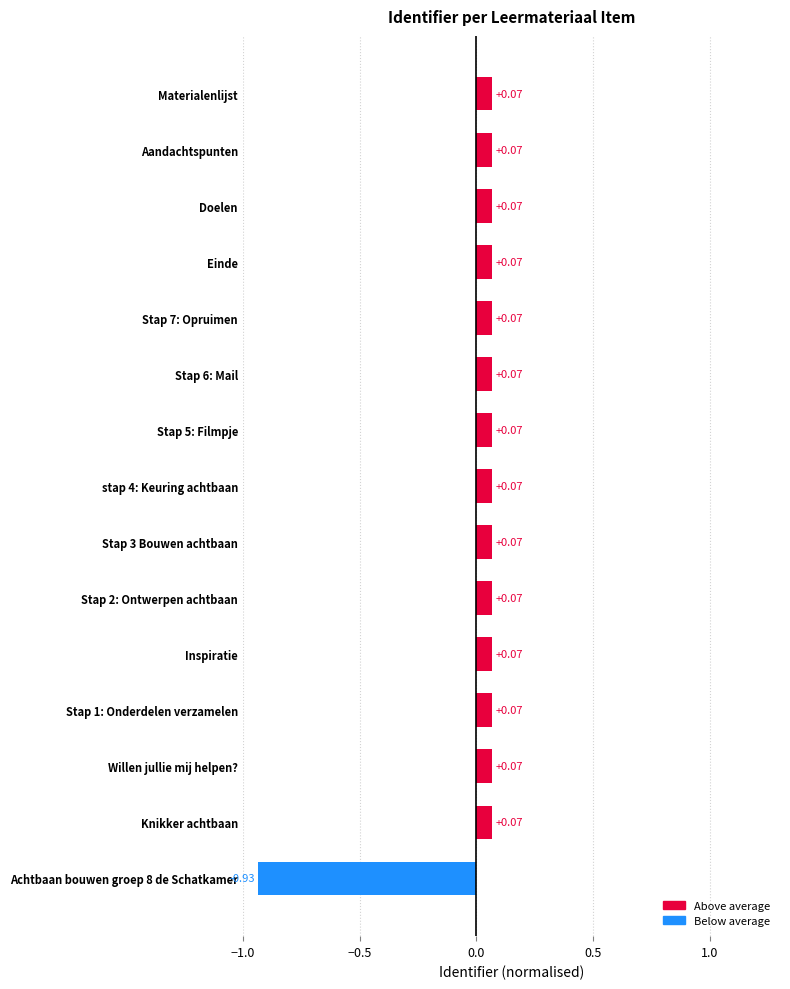

What is the difference between the maximum and minimum values?

1.0